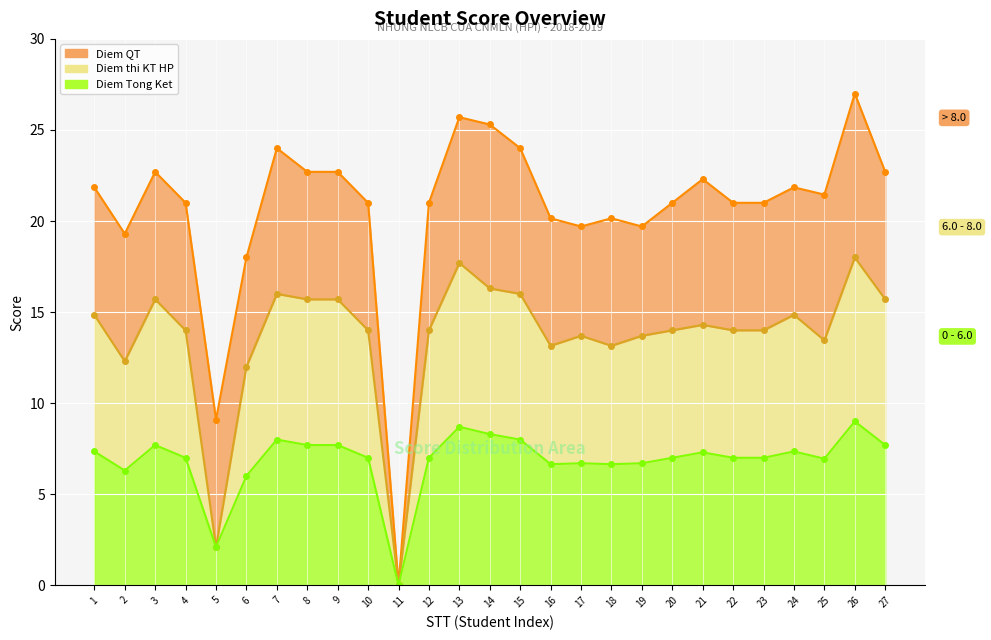

Is it true that Diem QT line equals 7.6 at 13?

False